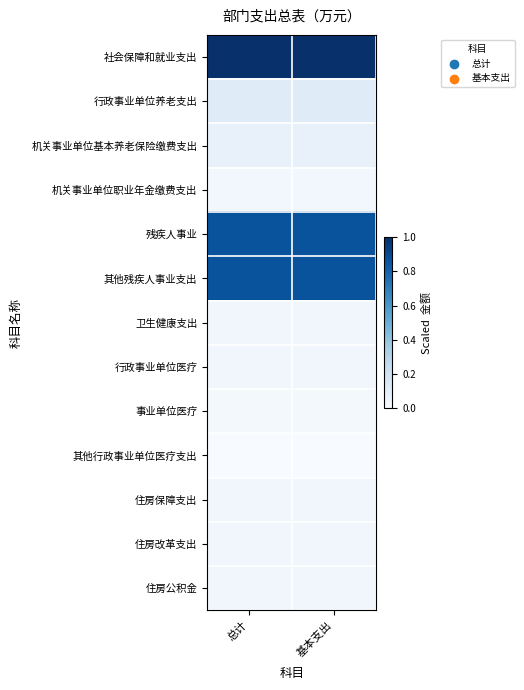

What is the greatest value displayed?

1.0